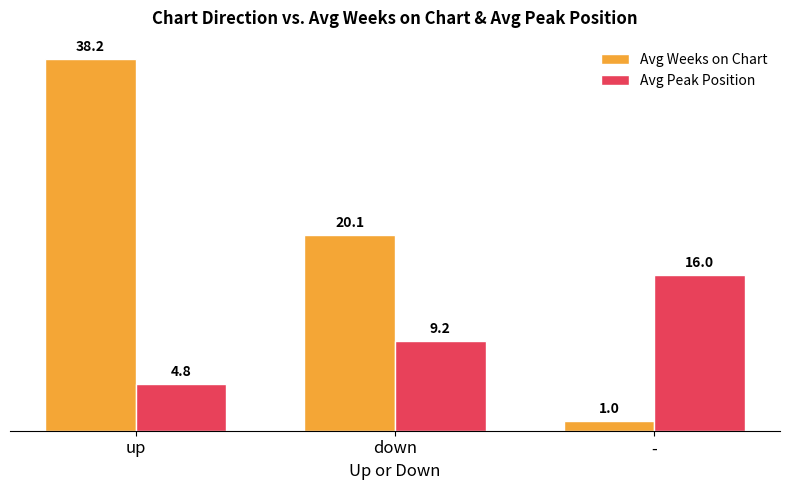

At which category is the sum across all series the highest?

up